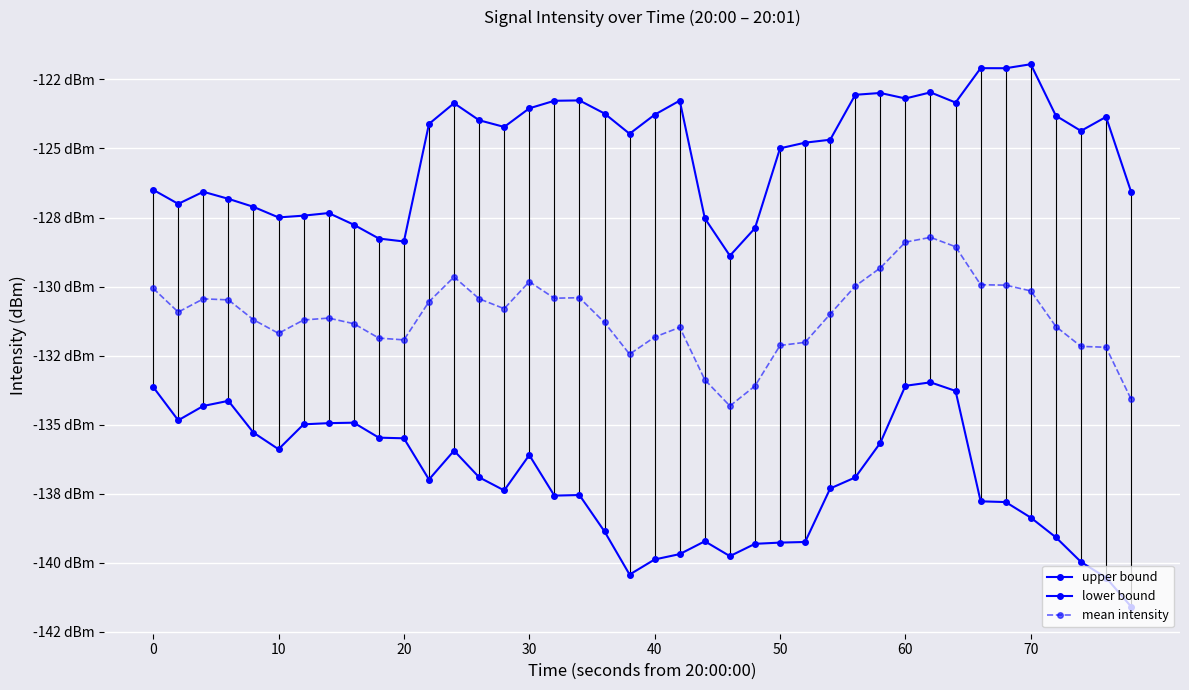

What are all the series names shown in the legend?

upper bound, lower bound, mean intensity